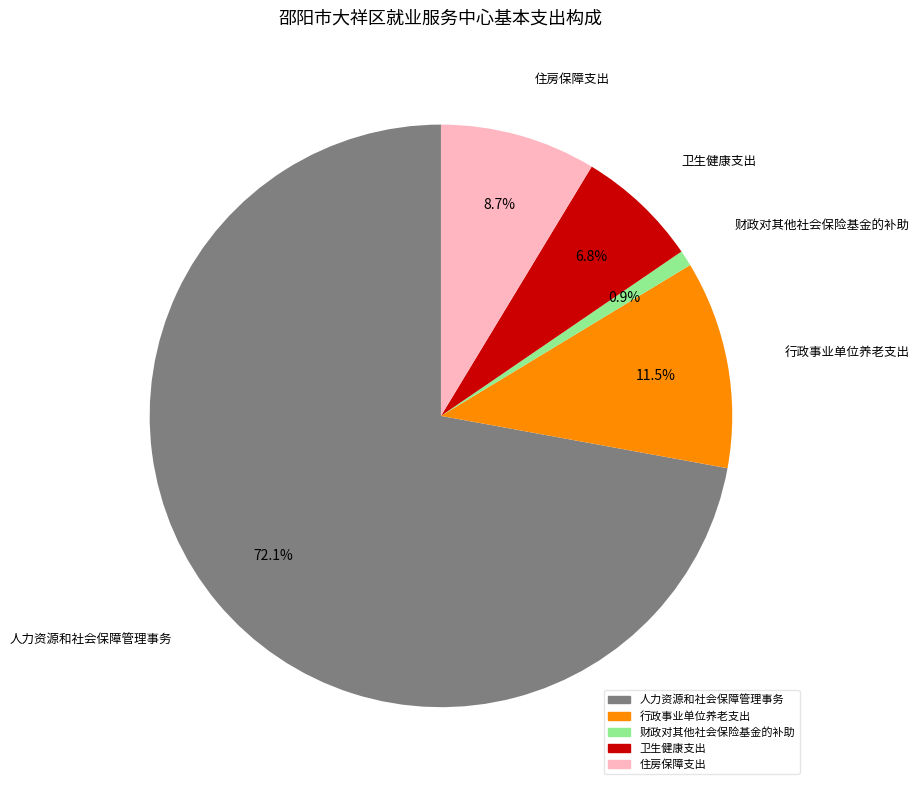

Between 人力资源和社会保障管理事务 and 卫生健康支出, which is larger?

人力资源和社会保障管理事务